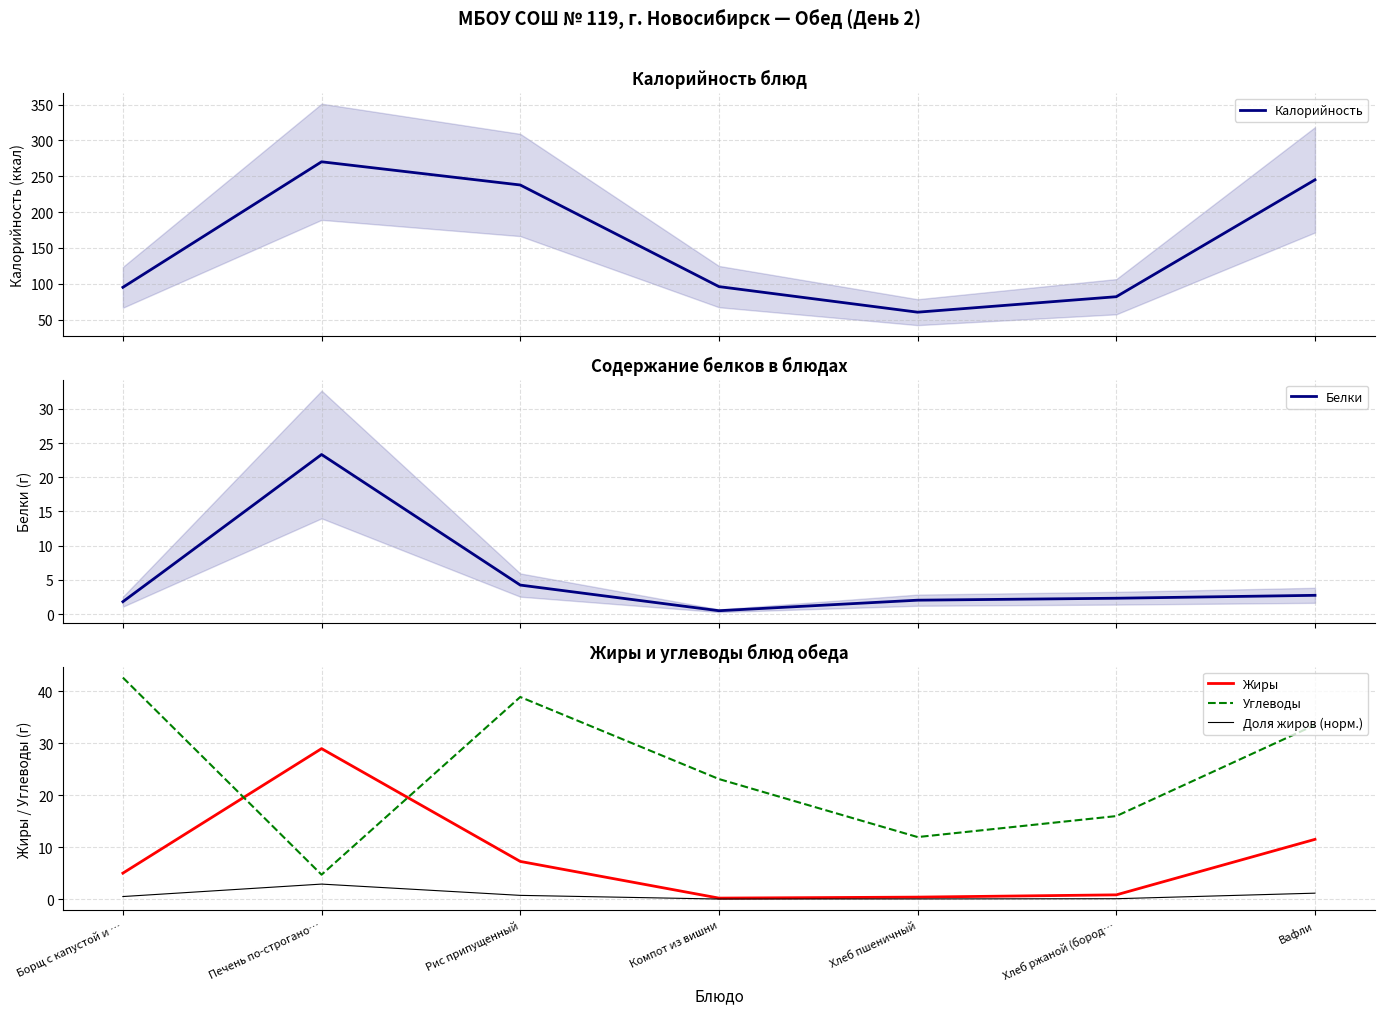

List the labels in order of Белки value, smallest first.

Компот из вишни, Борщ с капустой и …, Хлеб пшеничный, Хлеб ржаной (бород…, Вафли, Рис припущенный, Печень по-строгано…